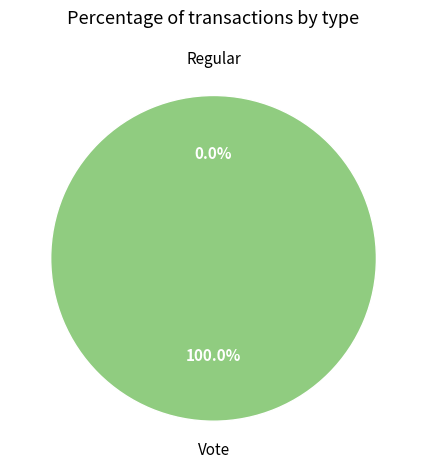

Which slice is the largest?

Vote